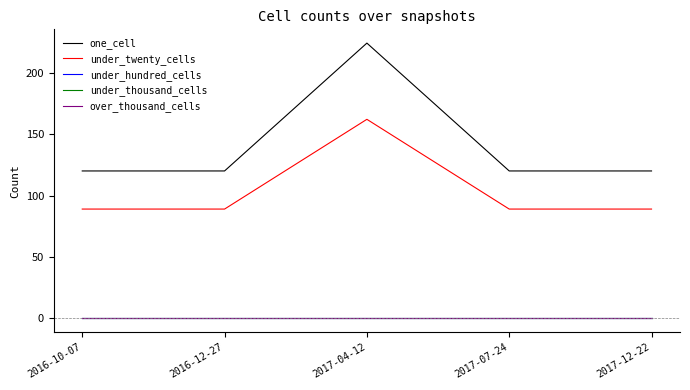

What is the value of the one_cell point at the 1st from the left?

120